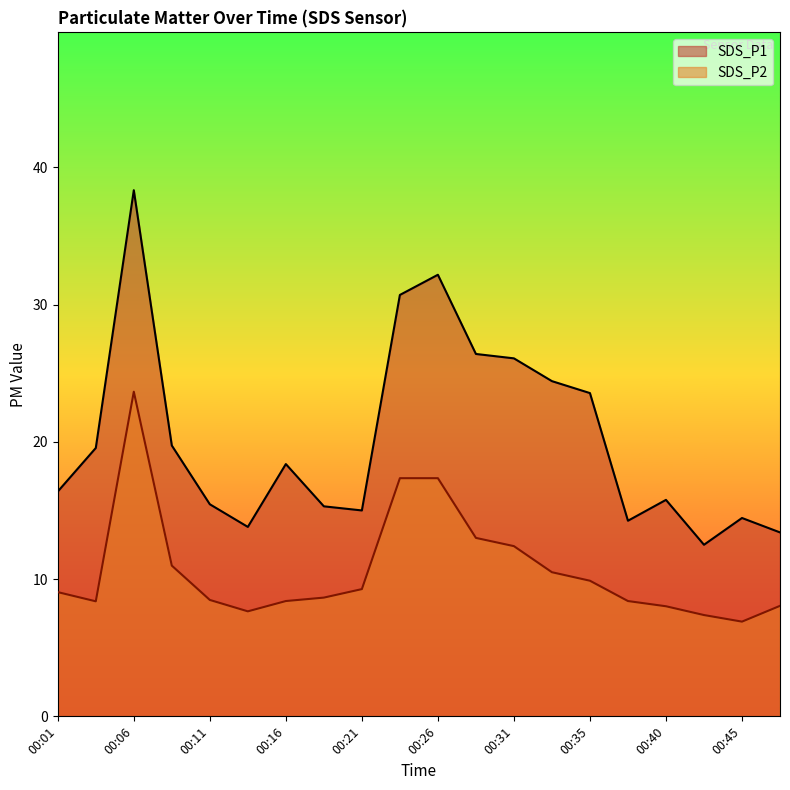

What is the value of the SDS_P2 point at the 7th from the left?

8.4